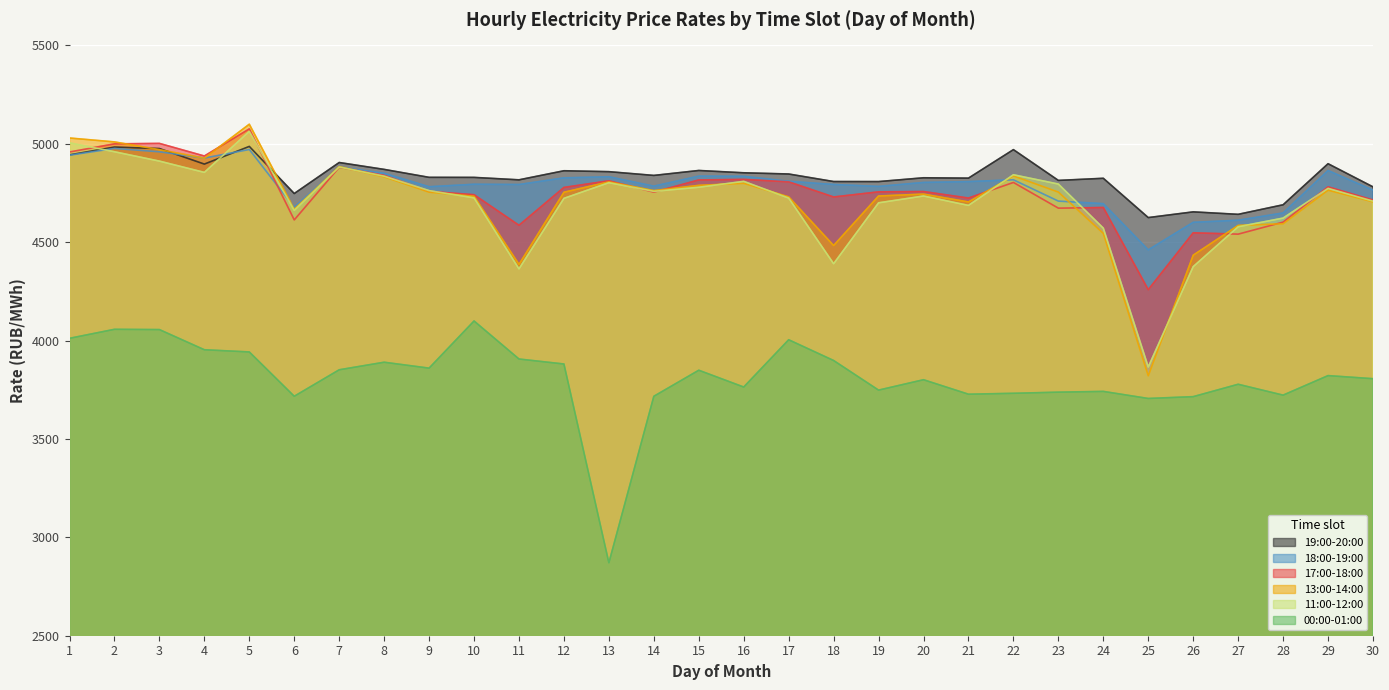

How many series are shown in this chart?

6